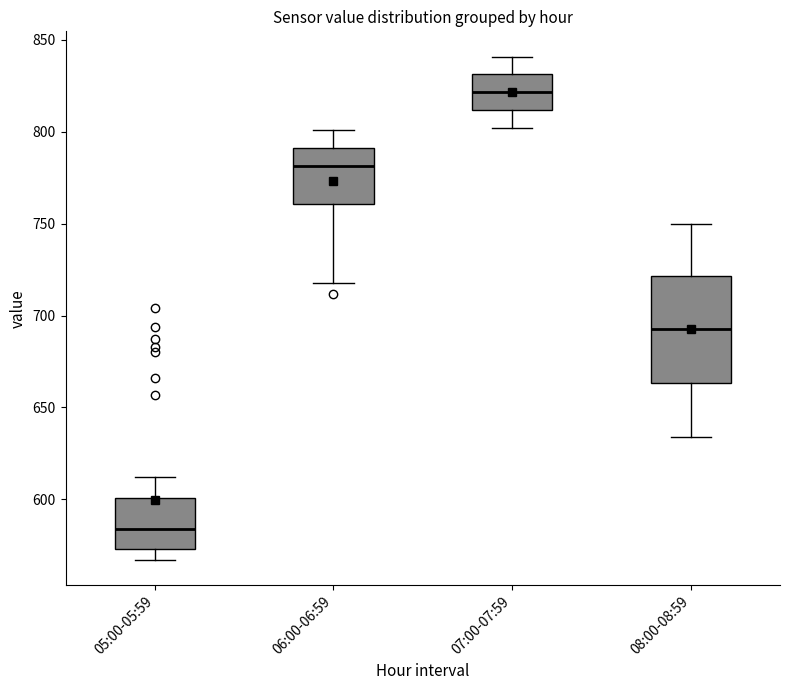

Comparing the boxes themselves (not the whiskers), which one is the tallest?

08:00-08:59